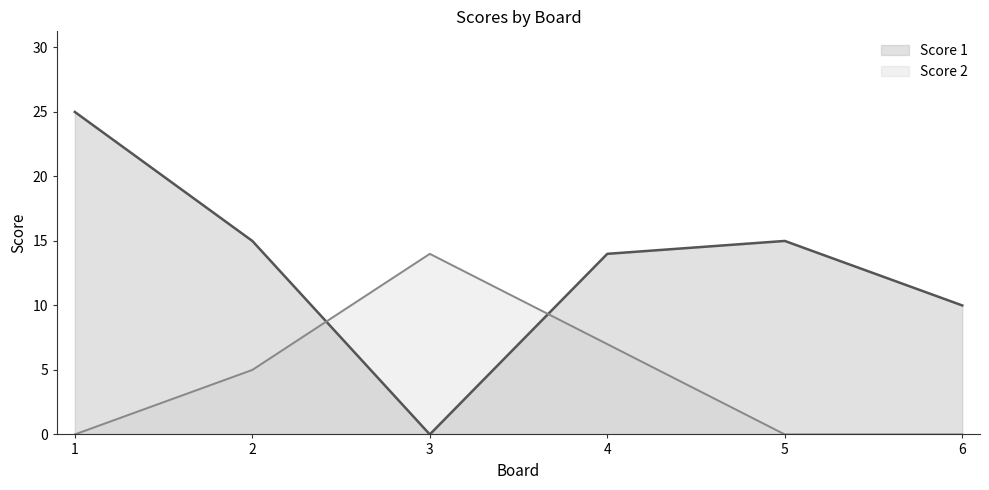

In Score 2, how many points are higher than both neighbors (excluding endpoints)?

1